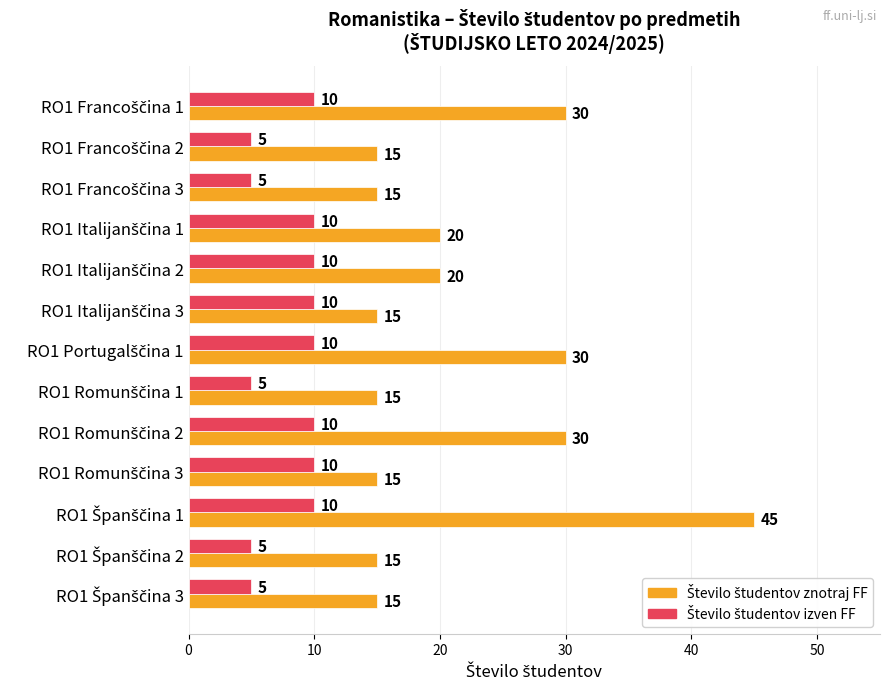

At how many categories does at least one series exceed 17?

6